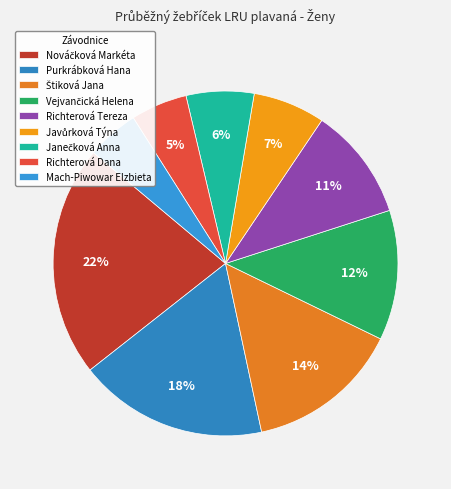

How many slices are in this pie chart?

9